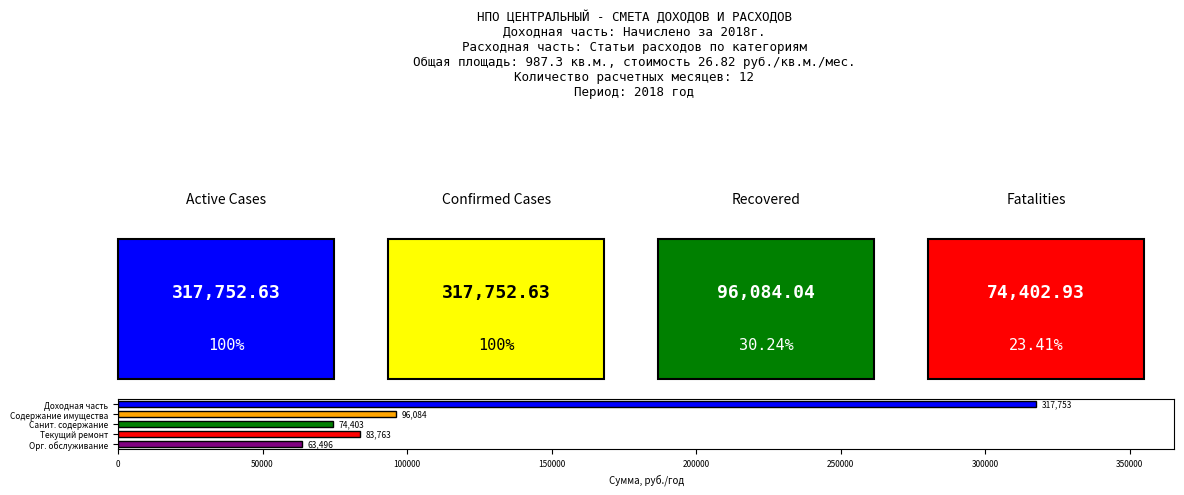

What is the label of the 5th bar from the bottom?

Доходная часть